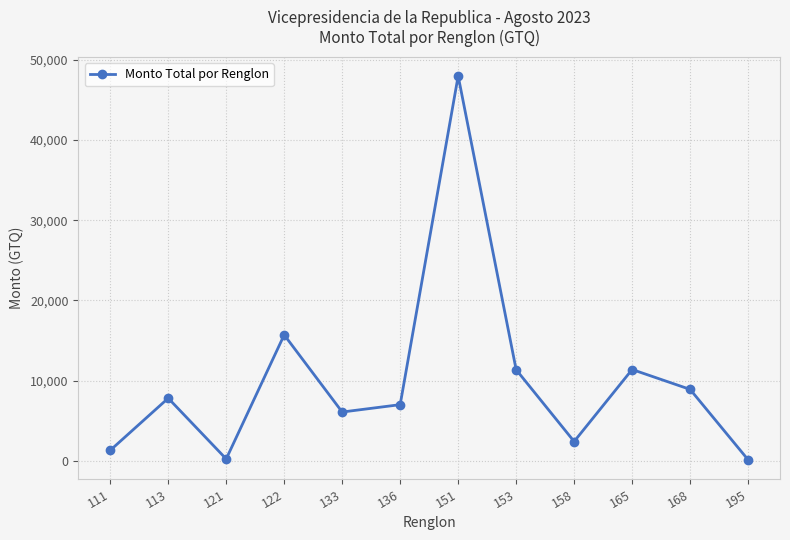

At which label is the value closest to 24060?

122